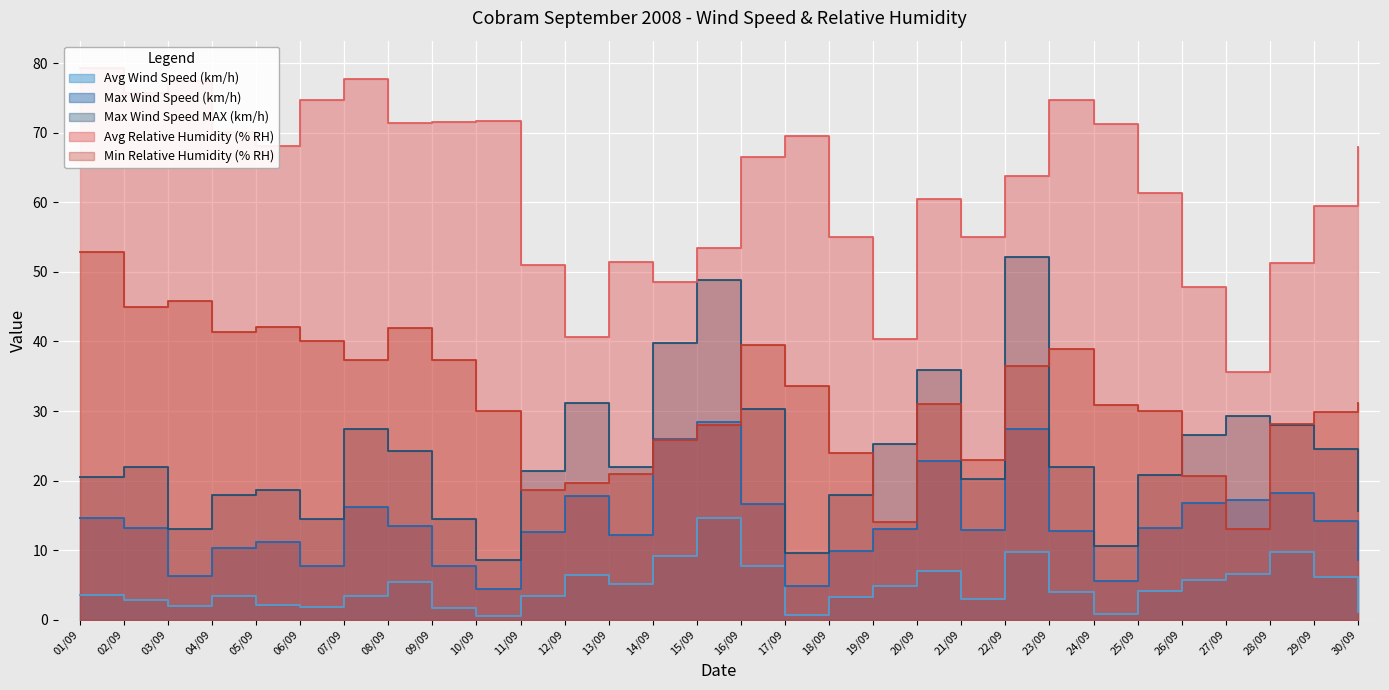

What are all the series names shown in the legend?

Avg Wind Speed (km/h), Max Wind Speed (km/h), Max Wind Speed MAX (km/h), Avg Relative Humidity (% RH), Min Relative Humidity (% RH)